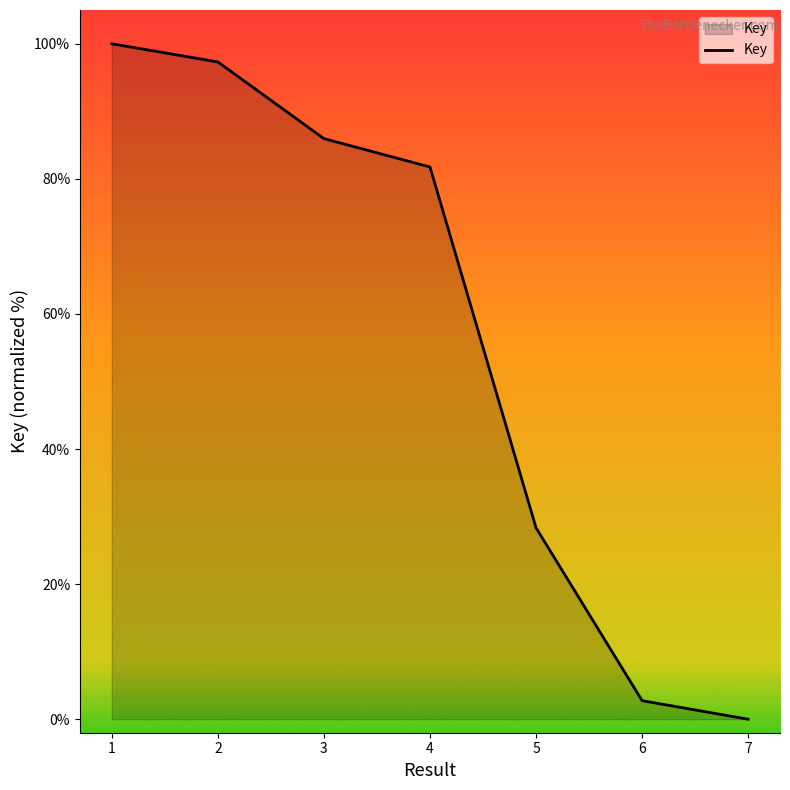

Count the number of values greater than 81.

4